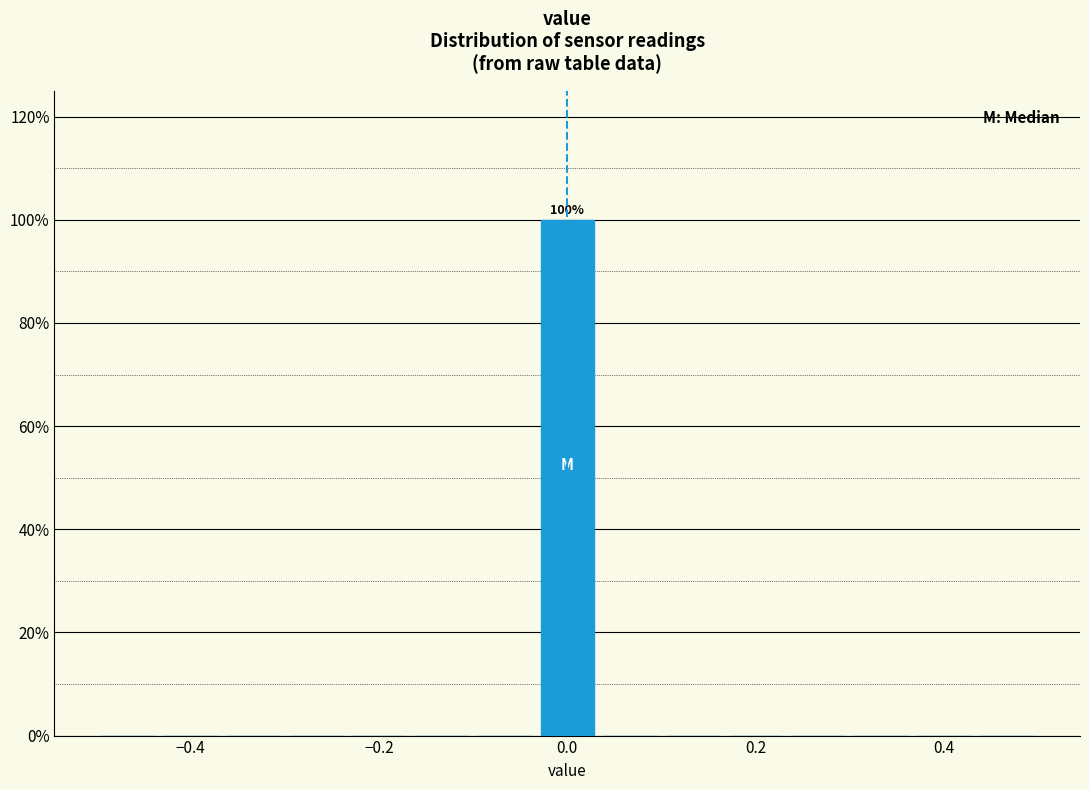

Read against the x-axis, roughly where is the centre of the tallest bar?

0.00